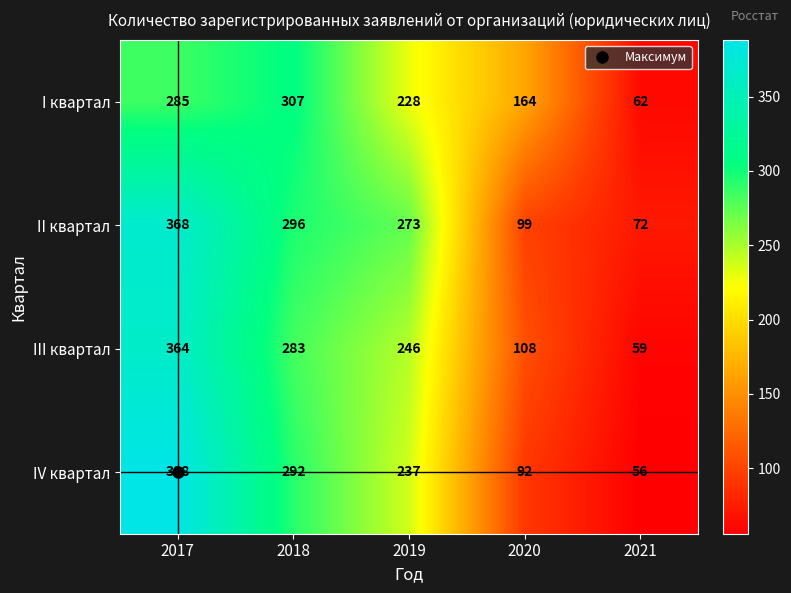

What is the minimum value shown in the chart?

56